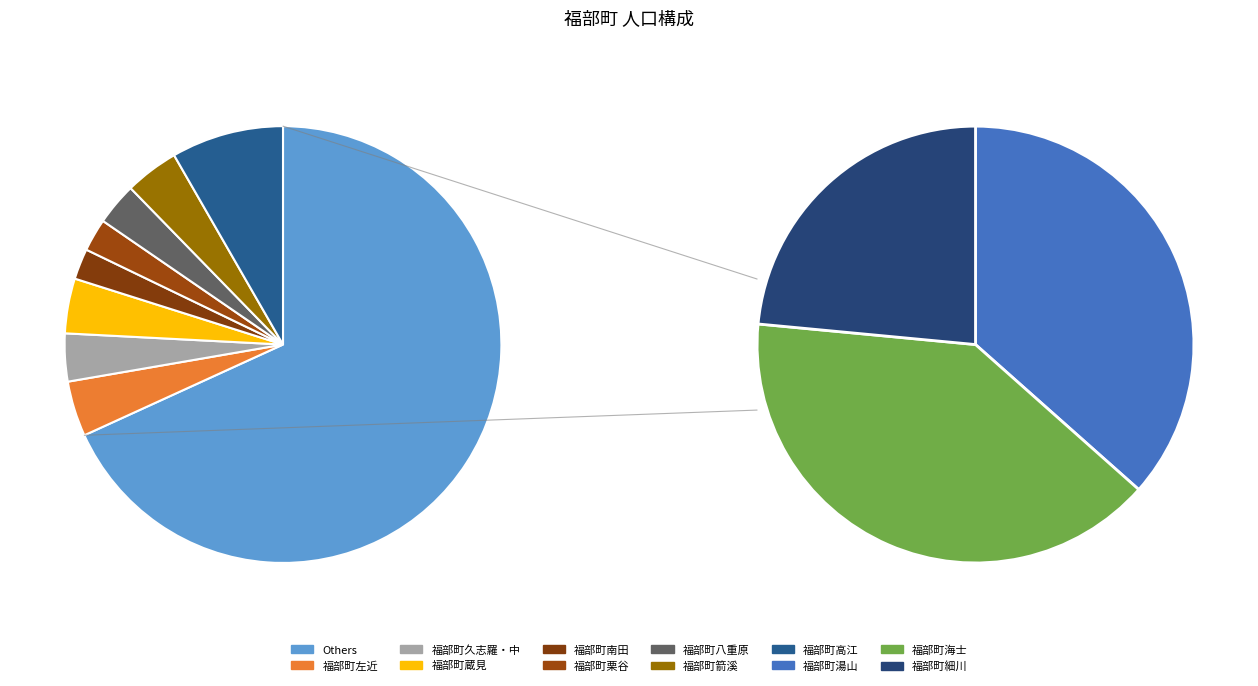

Count the number of slices in the pie.

11